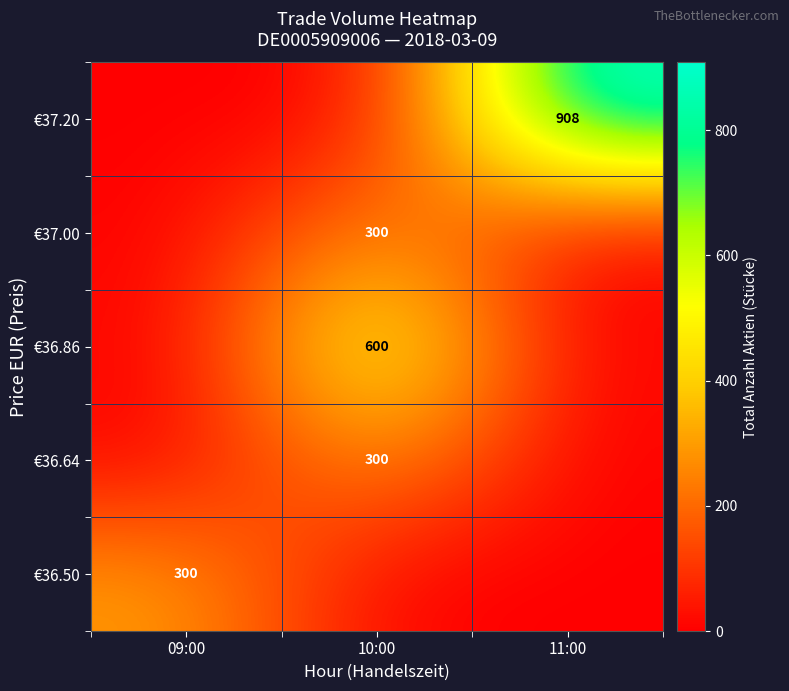

True or false: €36.86 has a value of 600 at 10:00.

True